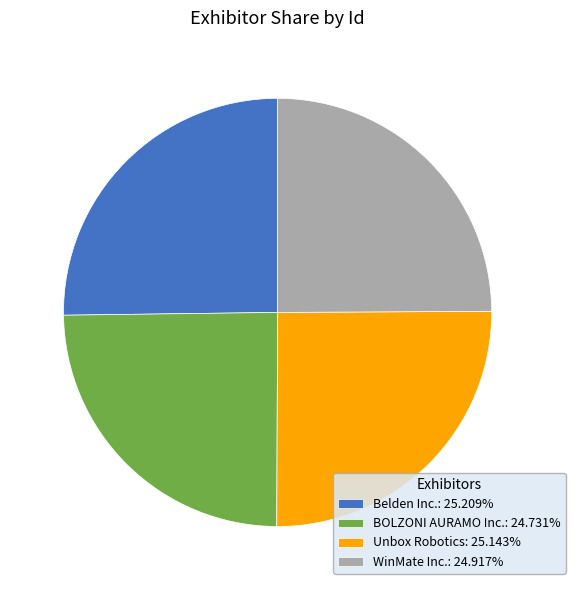

What is the ratio of the value at BOLZONI AURAMO Inc.: 24.731% to the value at Unbox Robotics: 25.143%?

1.0